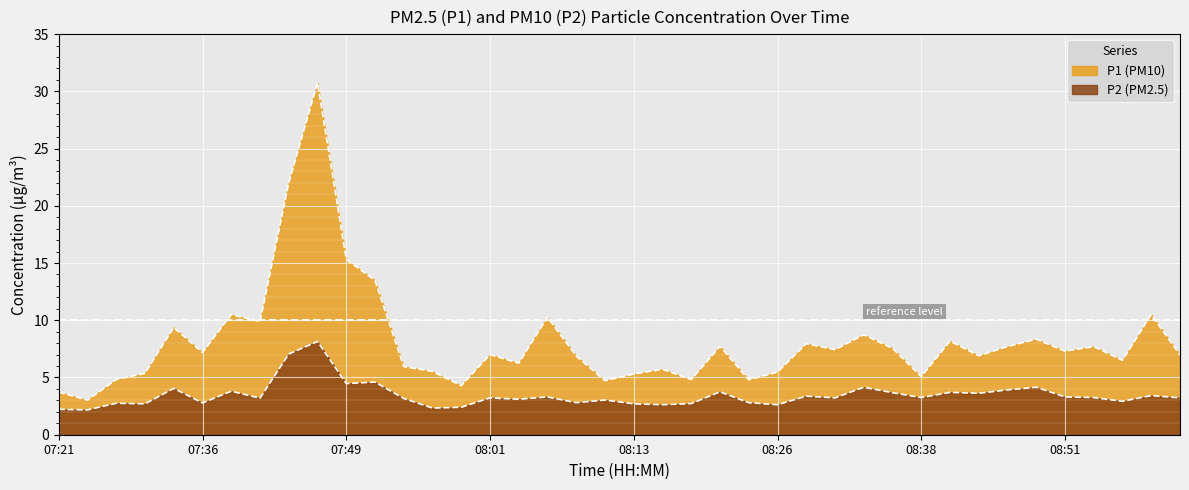

Reading right to left, extract all data points from this chart.

P1: 7.0	10.5	6.5	7.7	7.3	8.3	7.7	6.9	8.2	5.1	7.5	8.7	7.4	8.0	5.5	4.8	7.7	4.8	5.7	5.3	4.7	6.9	10.3	6.2	7.0	4.3	5.5	6.0	13.5	15.3	30.8	22.0	9.9	10.5	7.2	9.4	5.4	4.8	3.0	3.7
P2: 3.2	3.4	2.9	3.2	3.3	4.2	3.9	3.6	3.7	3.2	3.7	4.2	3.2	3.4	2.6	2.8	3.8	2.7	2.6	2.7	3.0	2.8	3.3	3.1	3.2	2.4	2.3	3.2	4.6	4.5	8.2	7.0	3.2	3.8	2.8	4.0	2.7	2.8	2.2	2.2